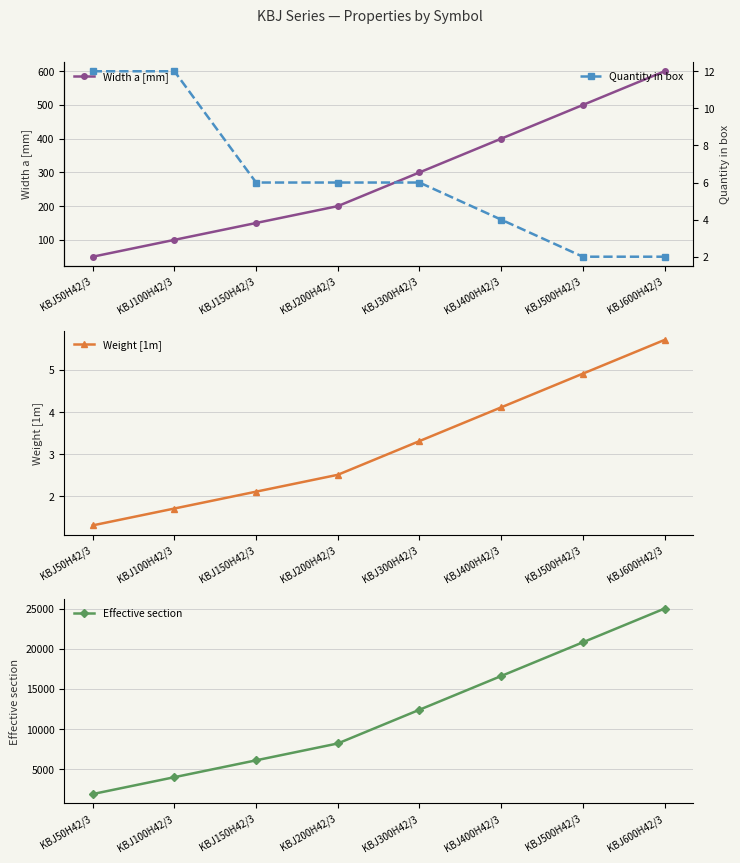

Reading left to right, list all the values displayed in this chart.

Width a [mm]: 50.0	100.0	150.0	200.0	300.0	400.0	500.0	600.0
Weight [1m]: 1.3	1.7	2.1	2.5	3.3	4.1	4.9	5.7
Effective section: 1900.0	4000.0	6100.0	8200.0	12400.0	16600.0	20800.0	25000.0
Quantity in box: 12.0	12.0	6.0	6.0	6.0	4.0	2.0	2.0